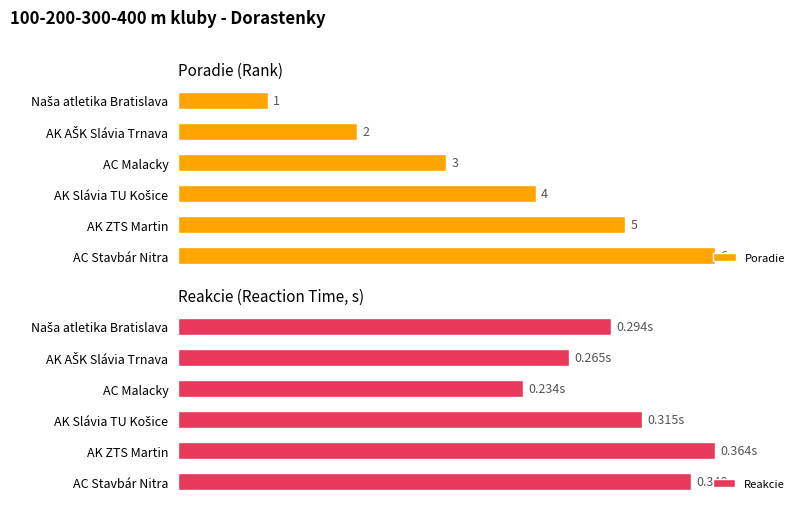

What is the sum of all Reakcie values?

500.0